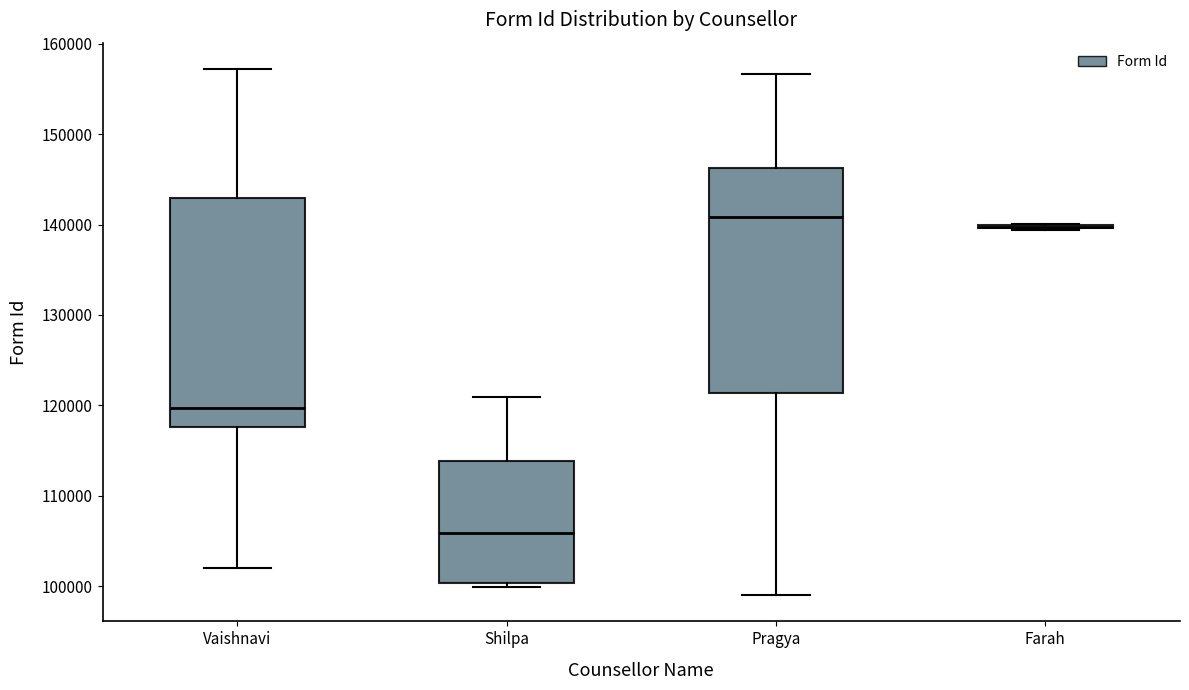

Where does the upper whisker of the box for Pragya end on the y-axis? The values are not printed on the chart, so give them approximately, as read against the axis.

157000